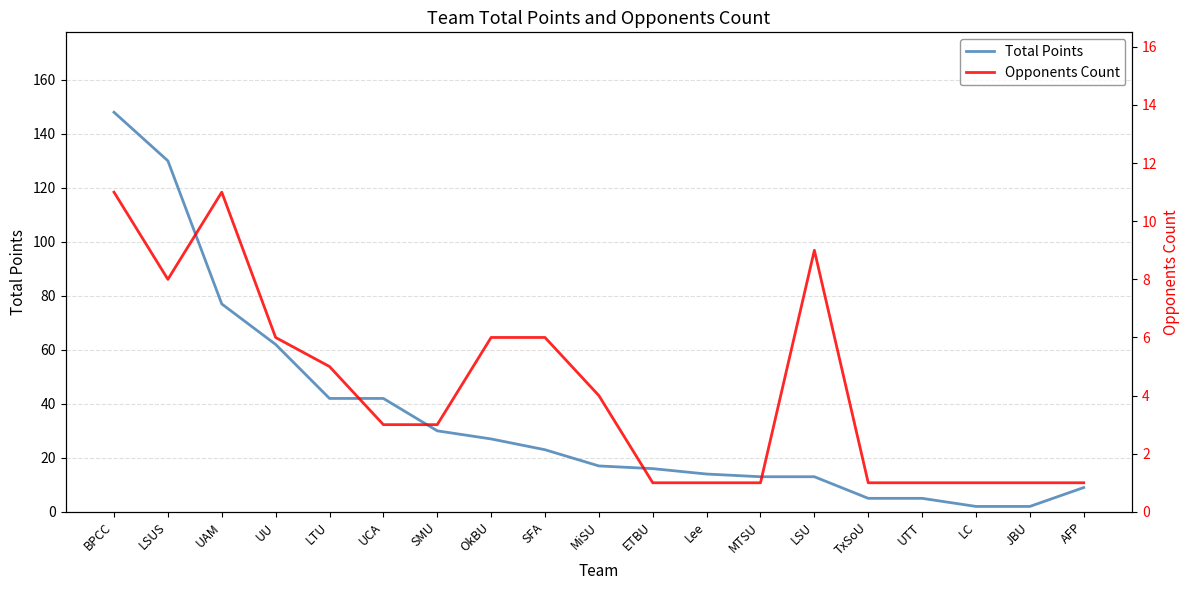

What is the label of the 8th point from the right?

Lee